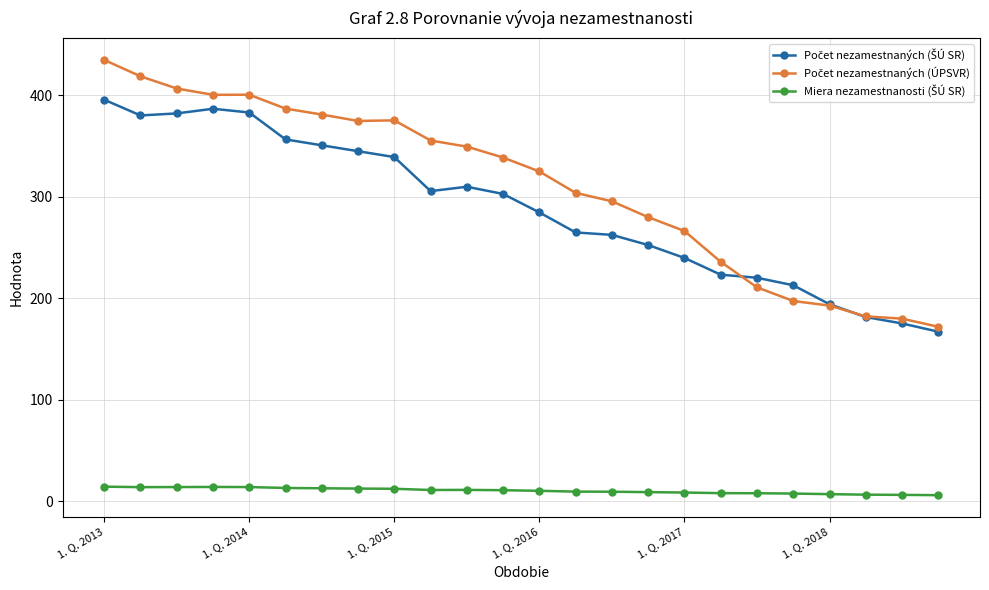

What is the maximum value shown in the chart?

434.6